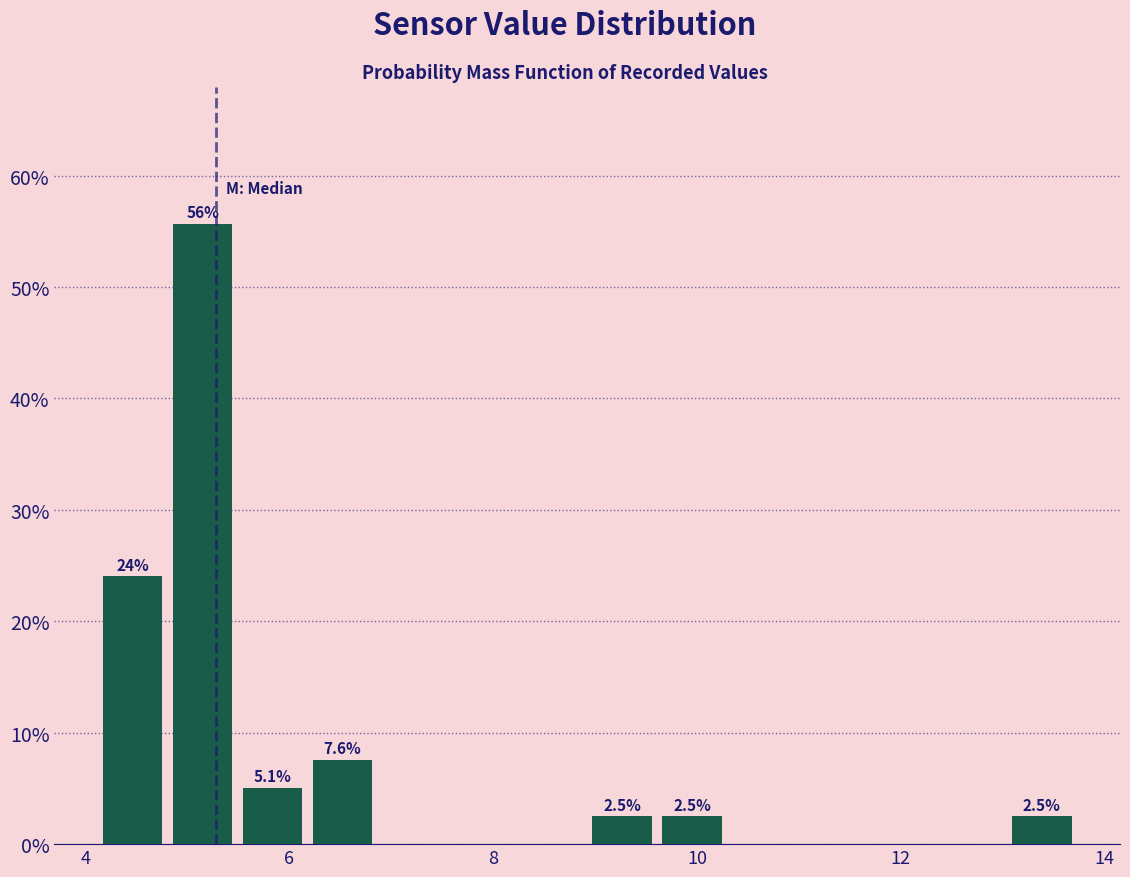

Around what value on the x-axis is the tallest bar? Give the approximate position of its centre, as read against the axis.

5.2